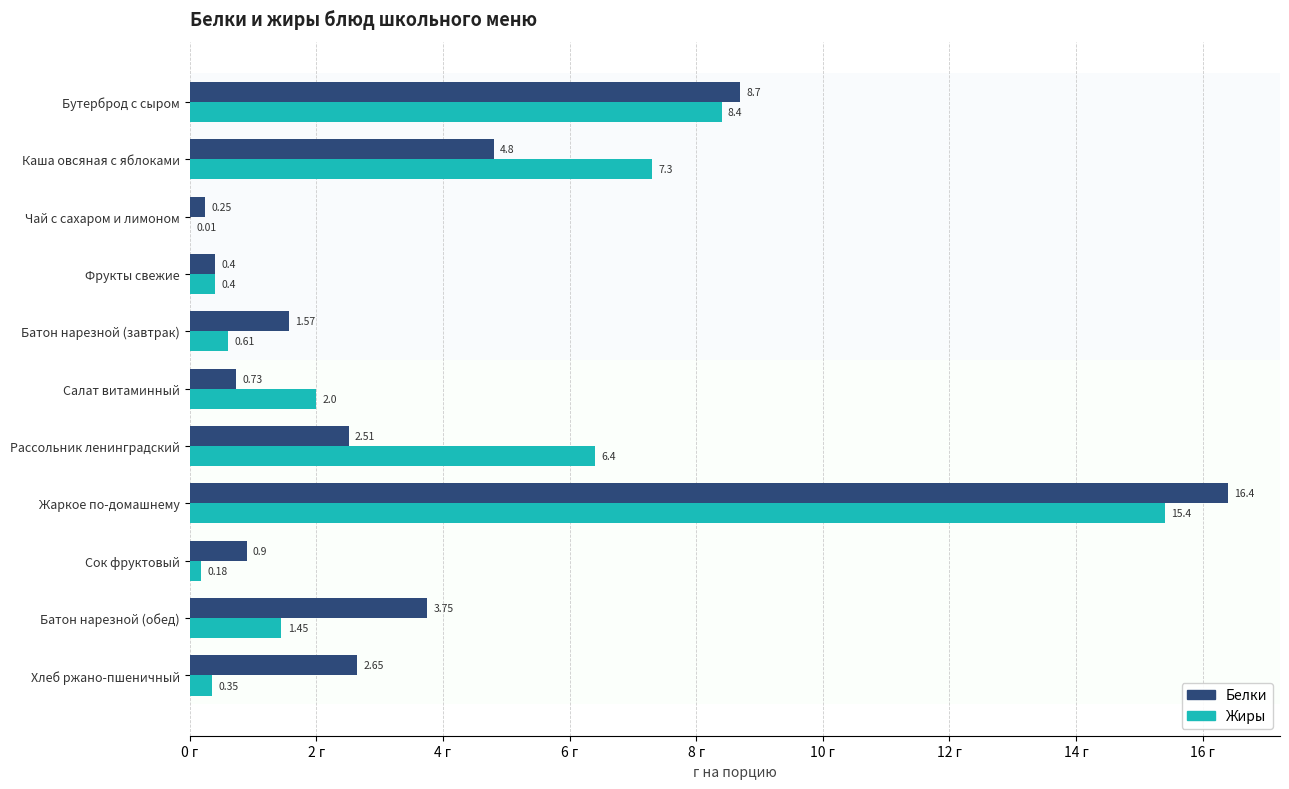

What are all the series names shown in the legend?

Белки, Жиры